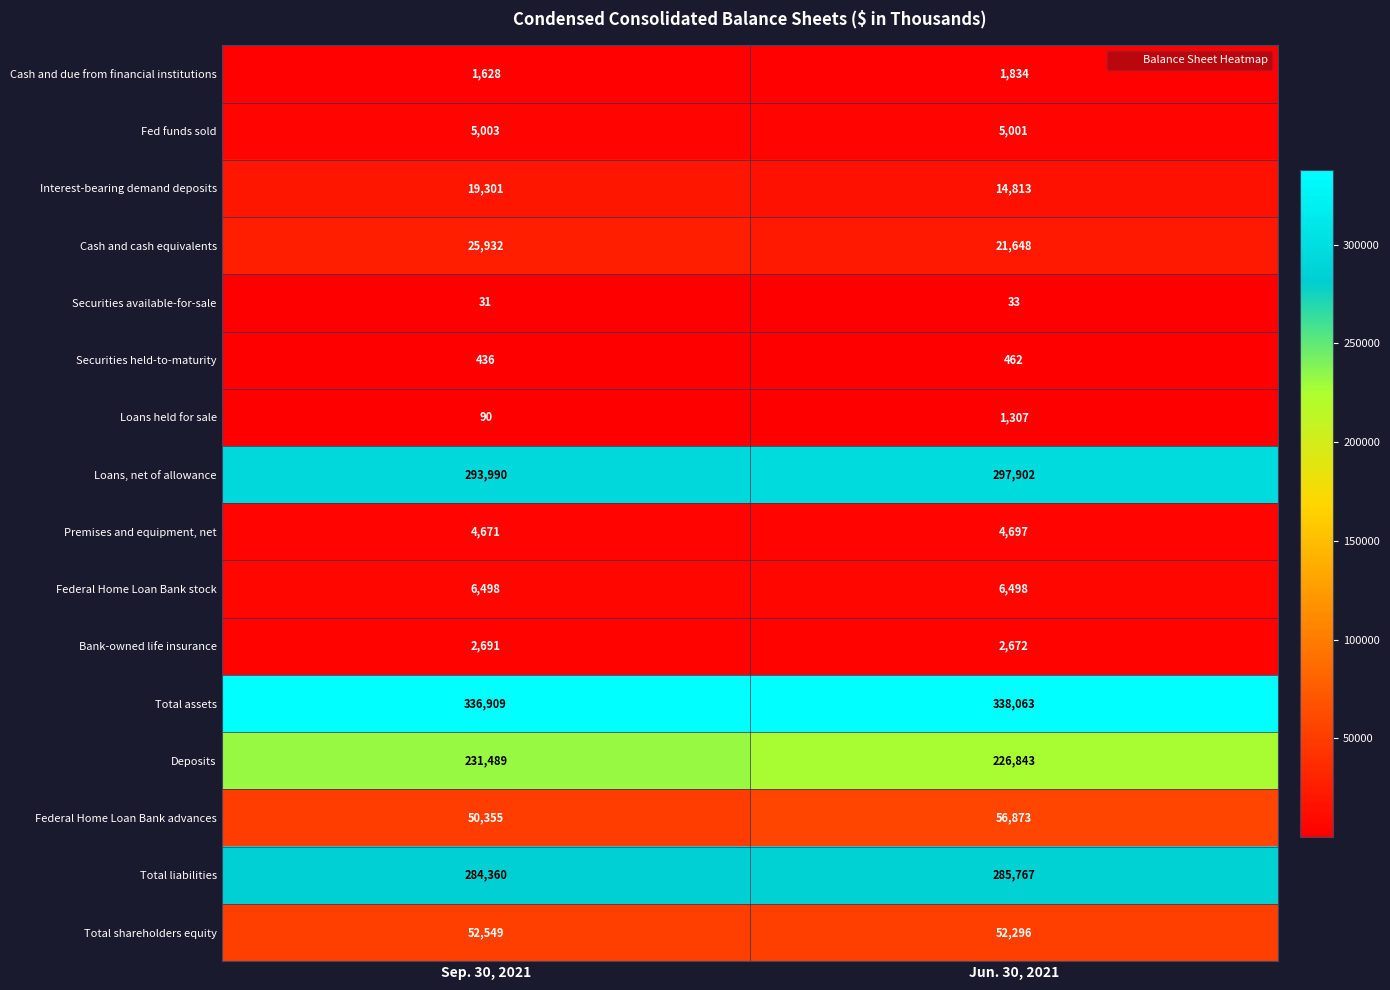

The Loans, net of allowance series shows 297902 at Jun. 30, 2021. True or false?

True